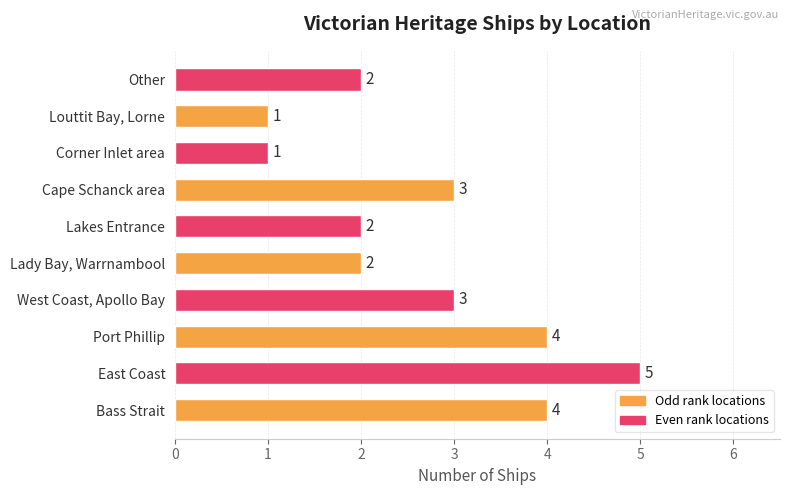

Reading bottom to top, extract all data points from this chart.

4	5	4	3	2	2	3	1	1	2